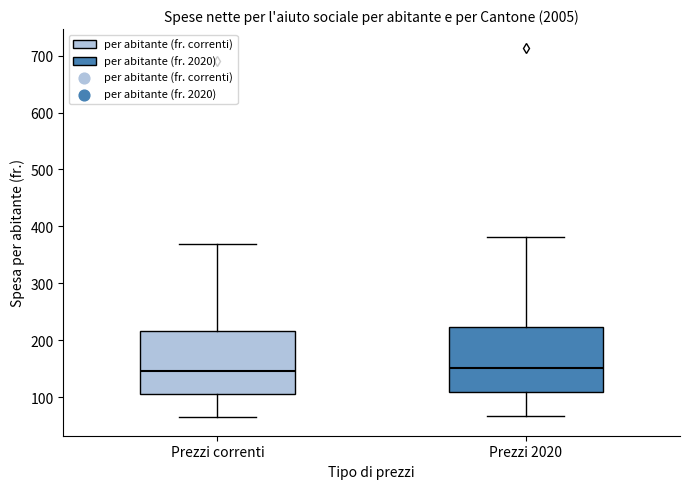

Reading left to right, read every box against the y-axis: the position of its median line, the range the box covers, and the ends of its whiskers. The values are not printed on the chart, so give them approximately, as read against the axis.

Prezzi correnti: median 150, box 110 to 220, whiskers 70 to 370
Prezzi 2020: median 150, box 110 to 220, whiskers 70 to 380